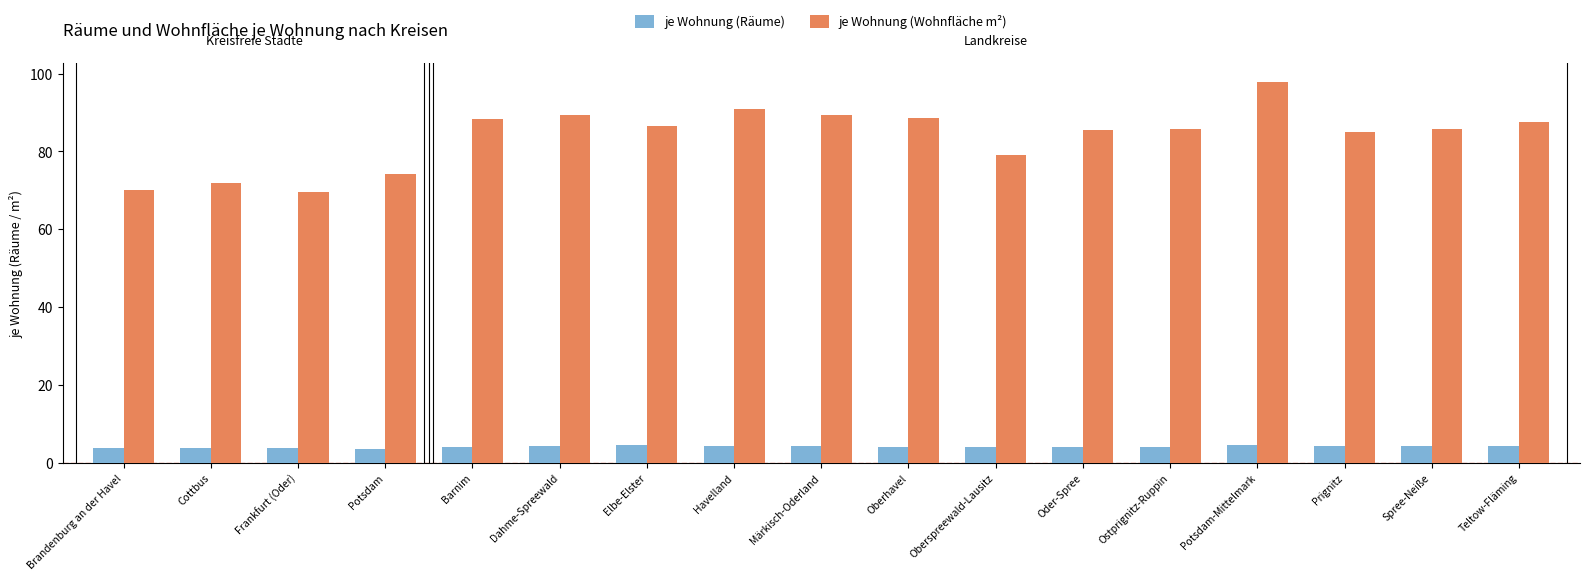

Rank the series by their maximum value, from lowest to highest.

je Wohnung (Räume), je Wohnung (Wohnfläche m²)